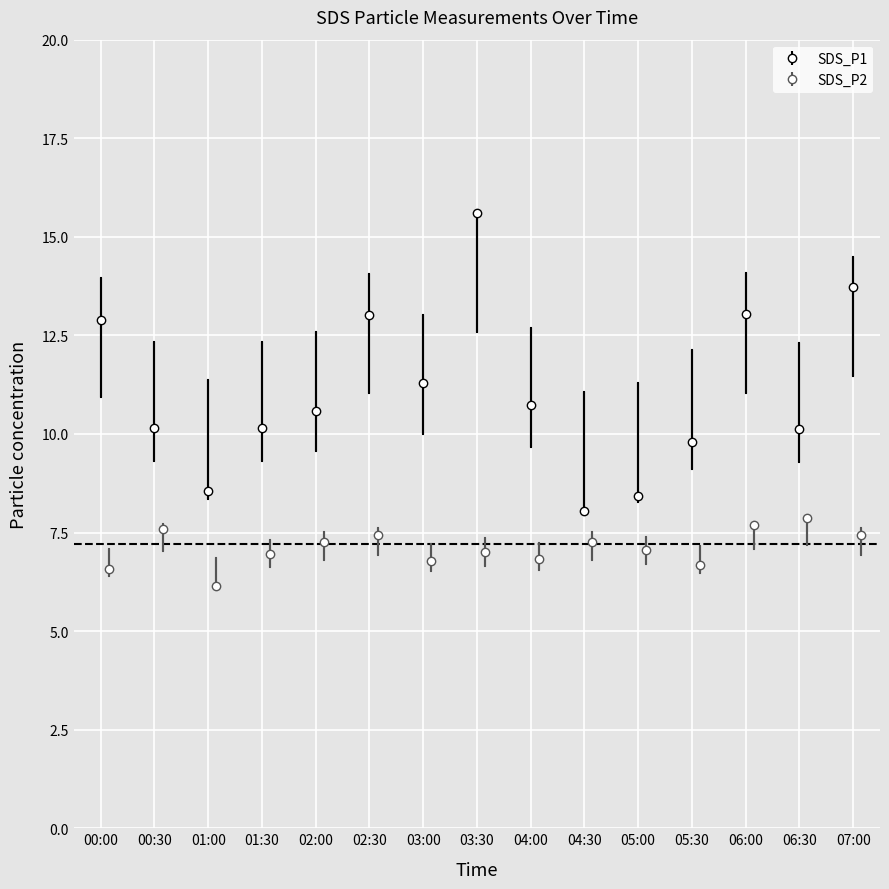

True or false: SDS_P2 has more than 0 points higher than both neighbors.

True